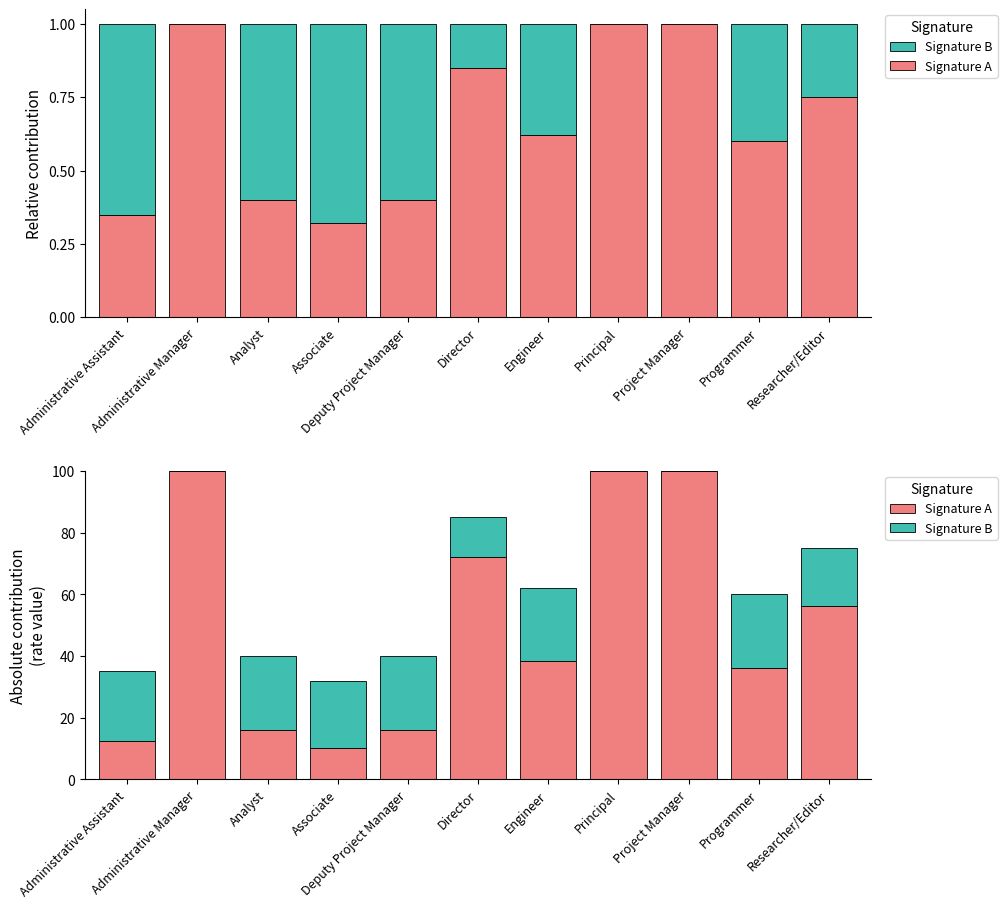

Which category has the lowest value across all series?

Administrative Manager